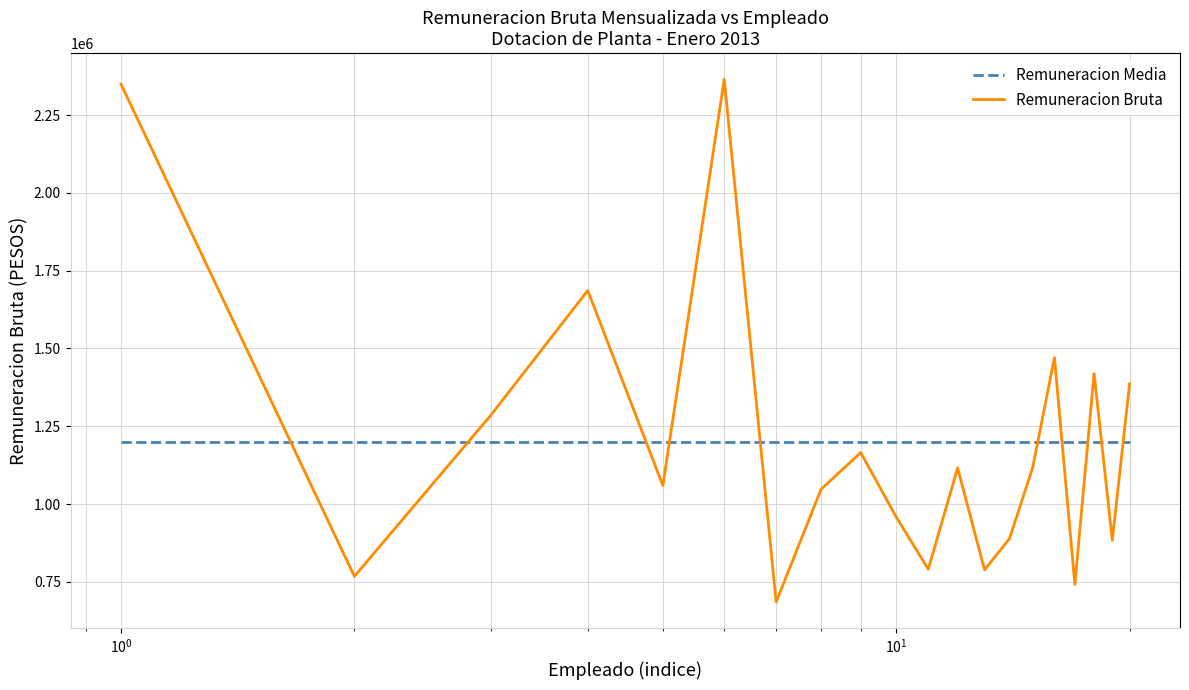

Which series ends up on top after the final intersection of Remuneracion Media and Remuneracion Bruta?

Remuneracion Bruta